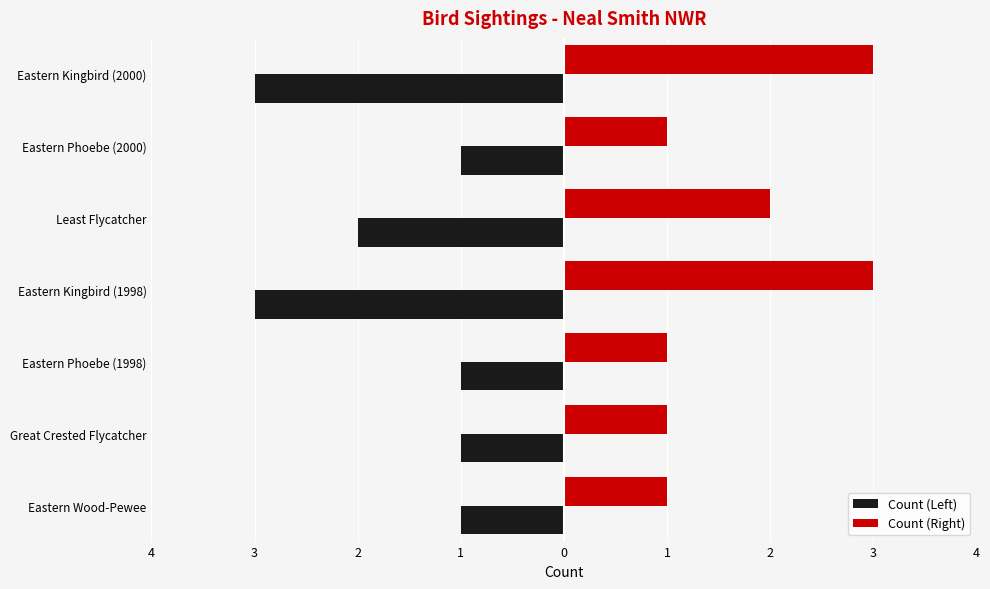

What are all the series names shown in the legend?

Count (Left), Count (Right)